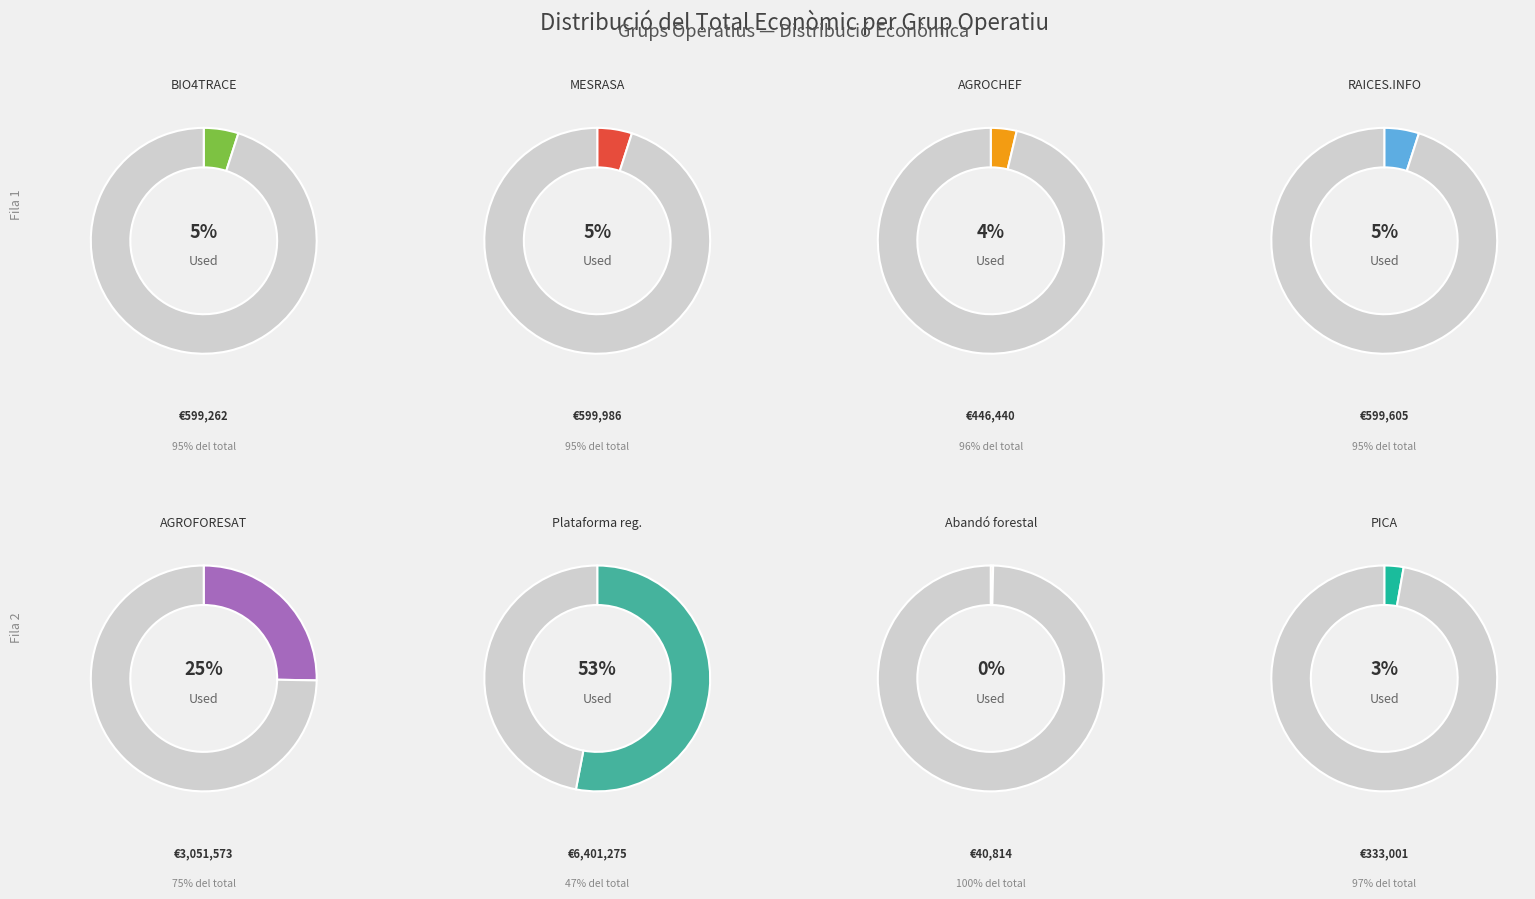

Between AGROCHEF and AGROFORESAT, which is larger?

AGROFORESAT